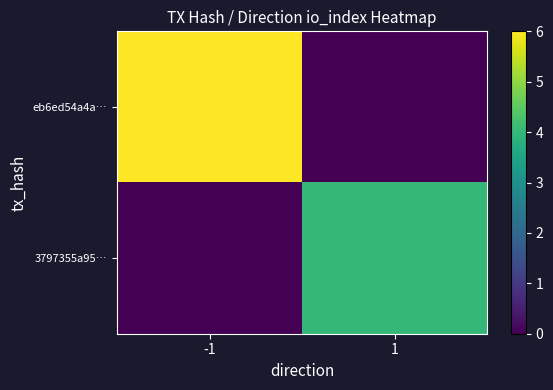

Which label corresponds to the largest value in the chart?

-1